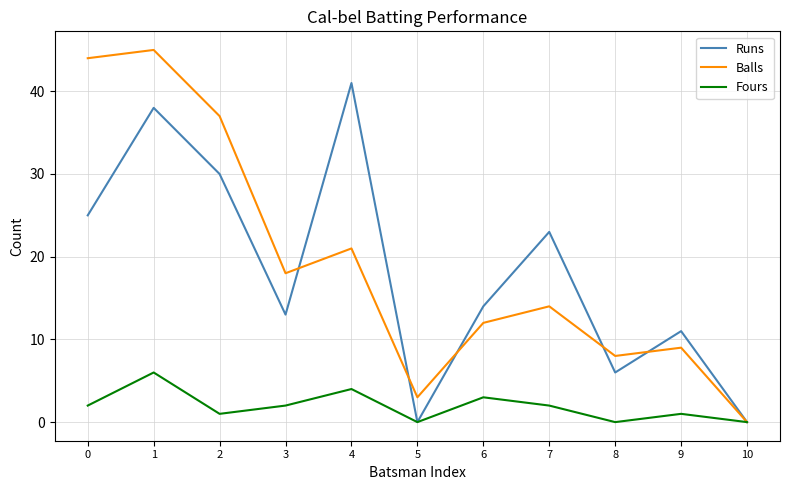

At 7, list the series in order from largest to smallest.

Runs, Balls, Fours